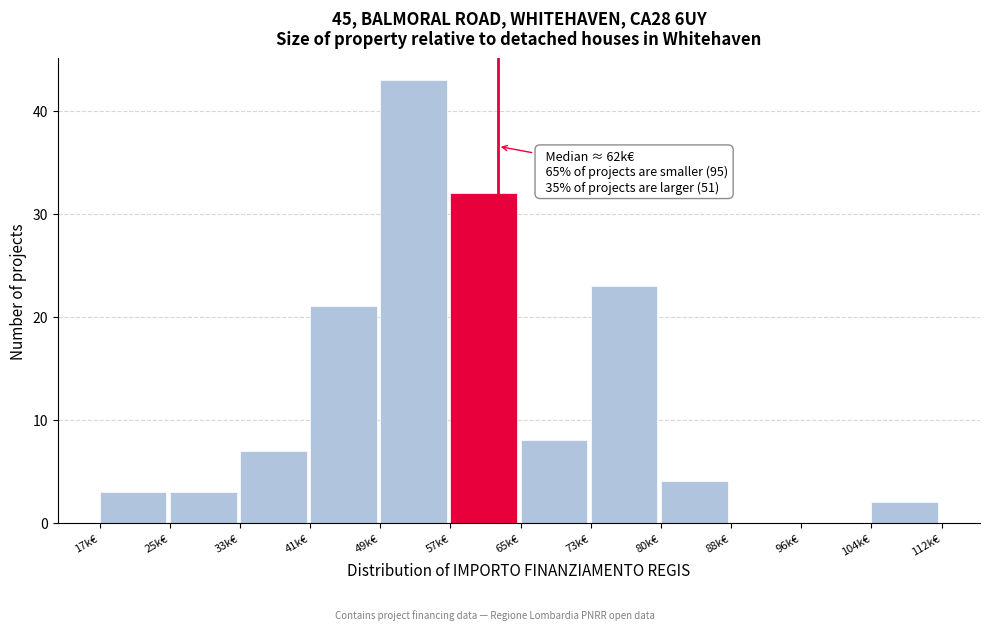

Reading left to right, what are all the values shown in this chart?

17k€=3	25k€=3	33k€=7	41k€=21	49k€=43	57k€=32	65k€=8	73k€=23	80k€=4	88k€=0	96k€=0	104k€=2